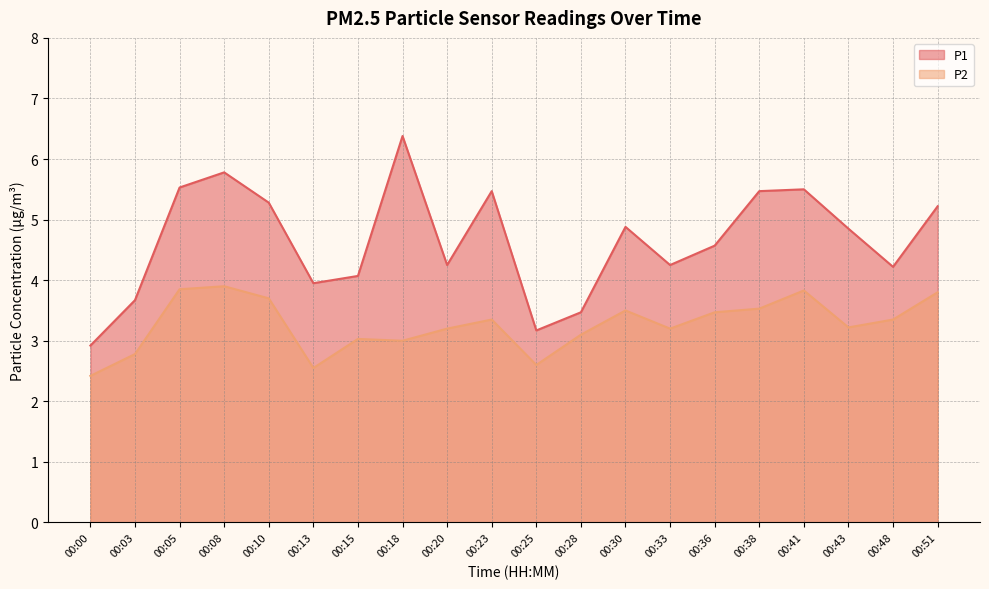

What is the value of the P2 point at the 9th from the left?

3.2